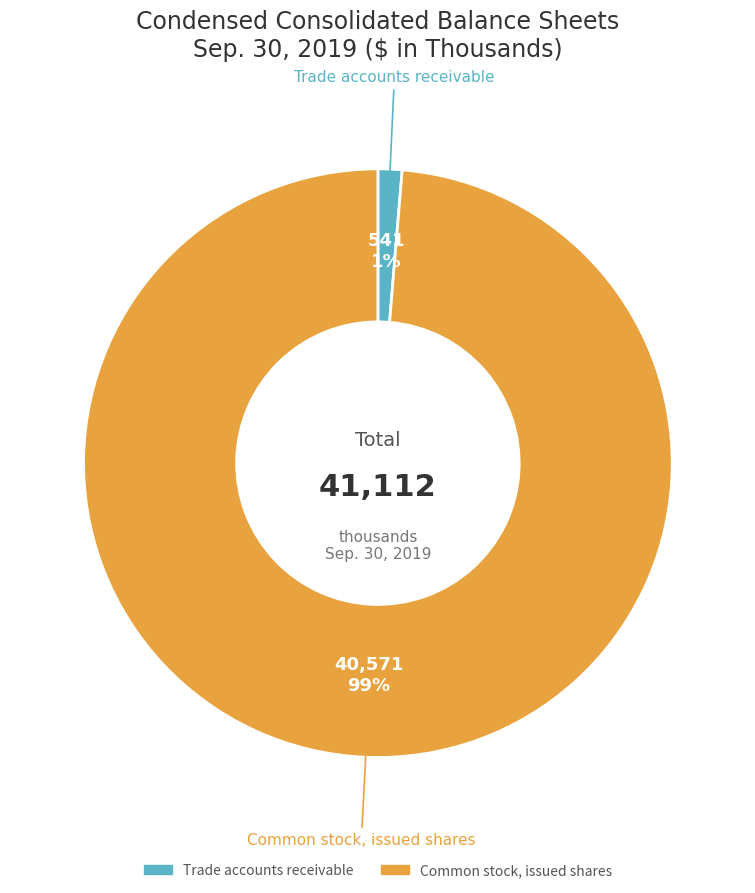

Count the number of slices in the pie.

2